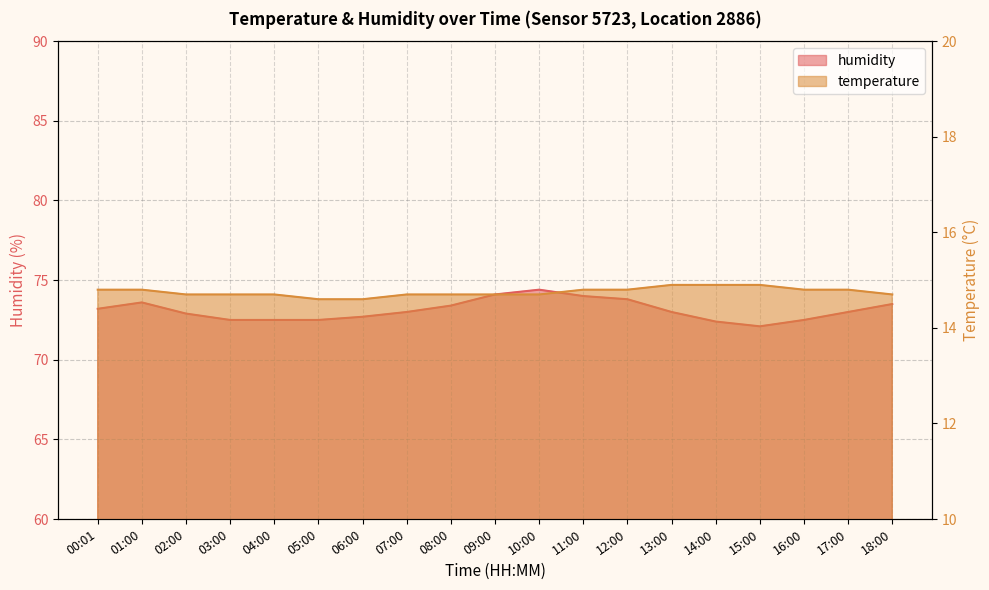

What are all the series names shown in the legend?

humidity, temperature